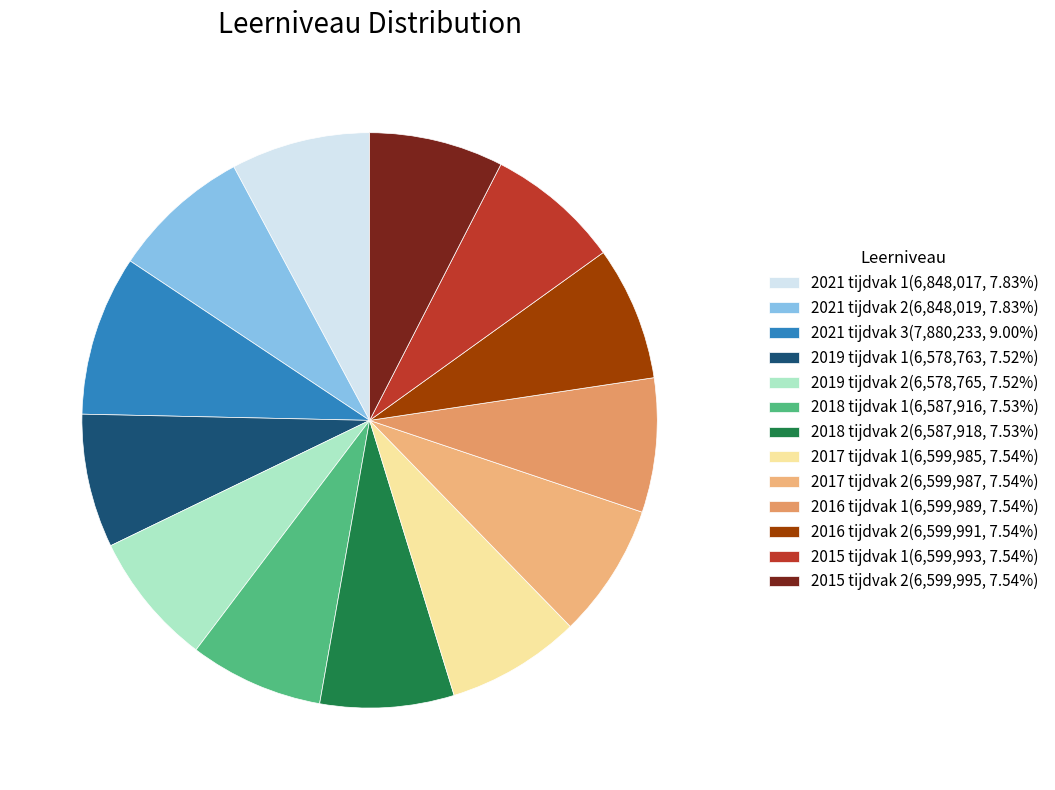

To the nearest percent, what is the average slice percentage?

8%